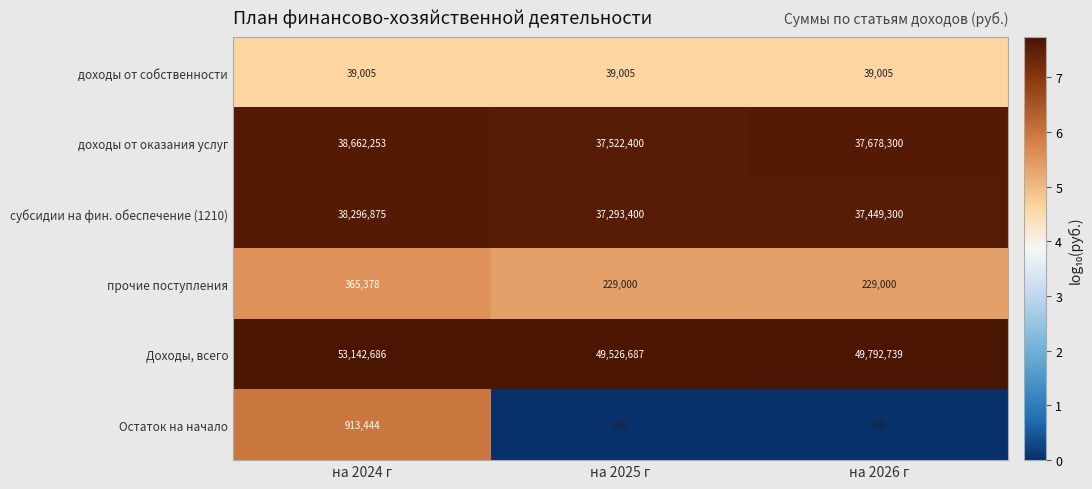

At which category is the sum across all series the highest?

на 2024 г